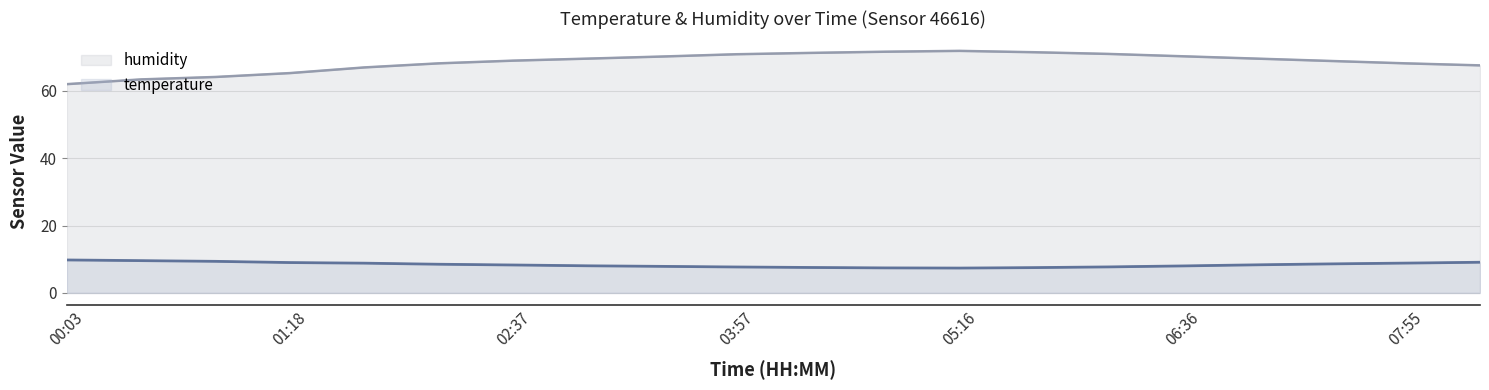

Where is humidity nearest to the value 66?

01:44